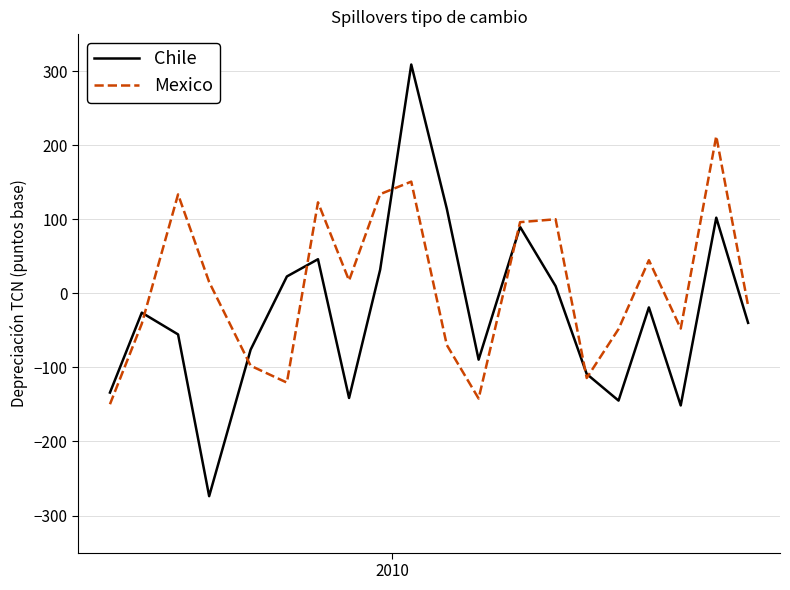

What is the smallest value displayed?

-273.8